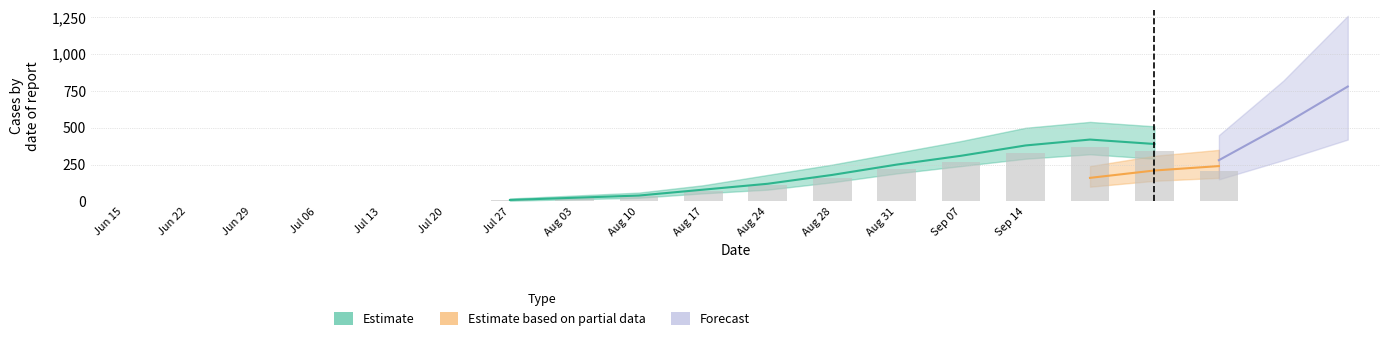

What is the maximum value shown in the chart?

780.0